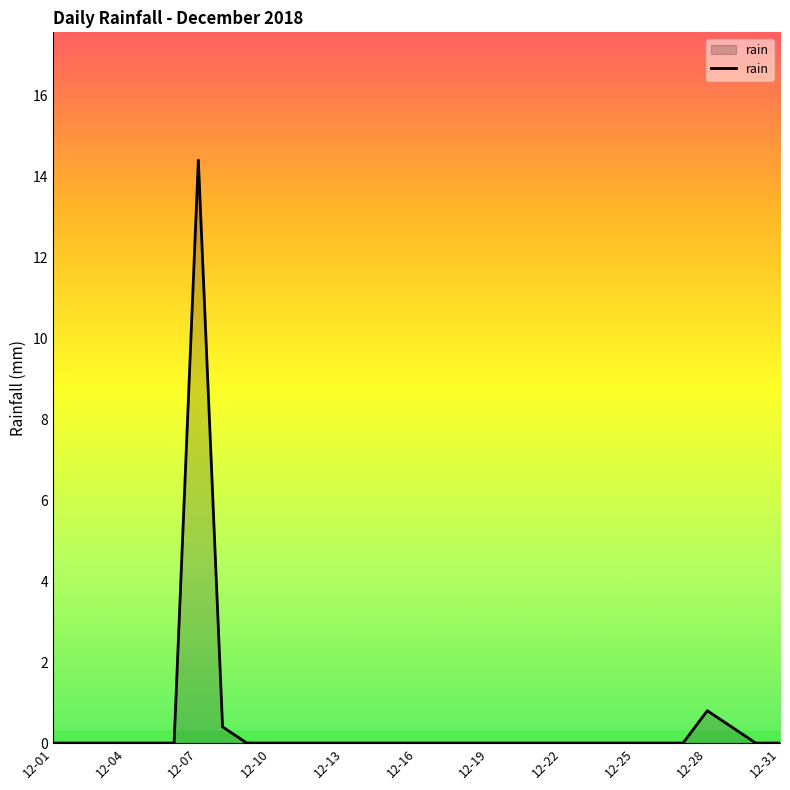

What is the greatest value displayed?

14.4